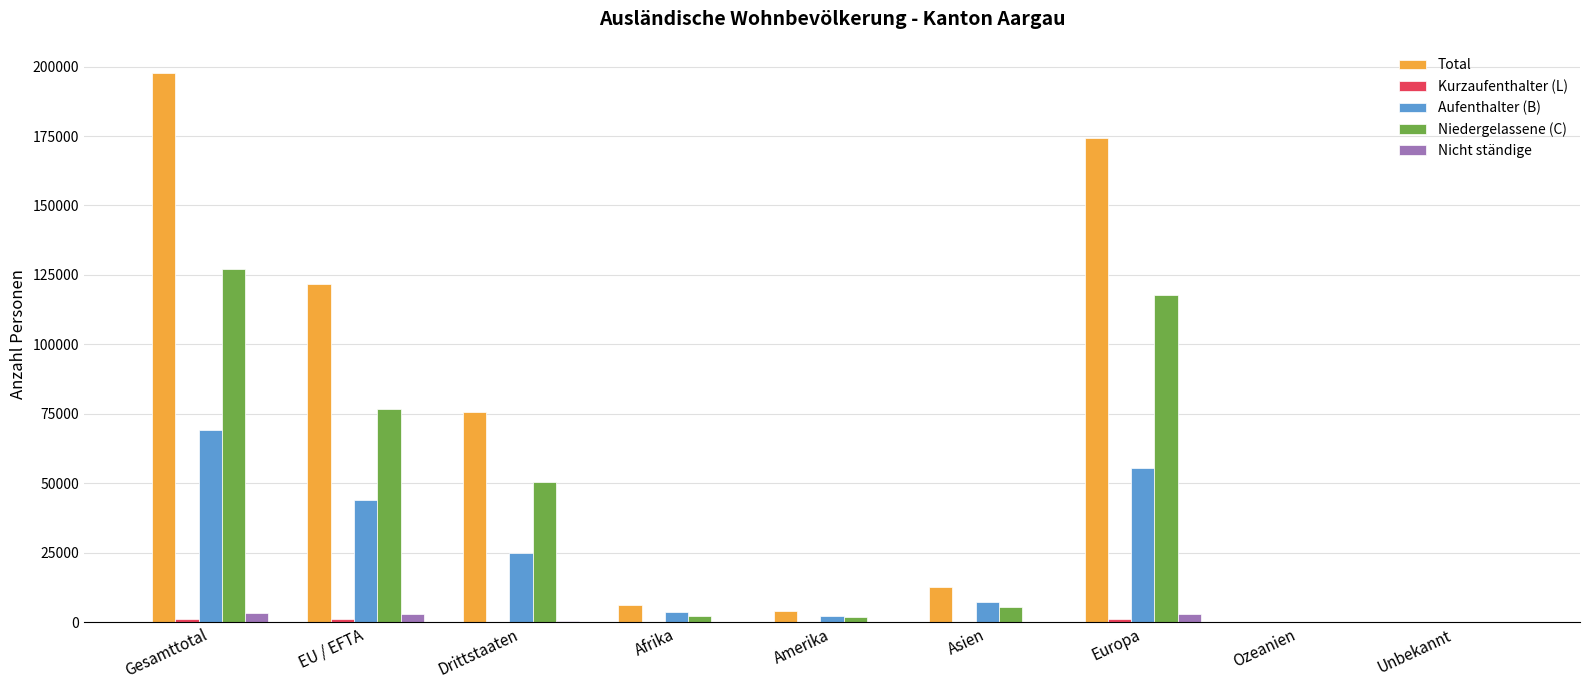

The value of Total at Asien is 4243. True or false?

False